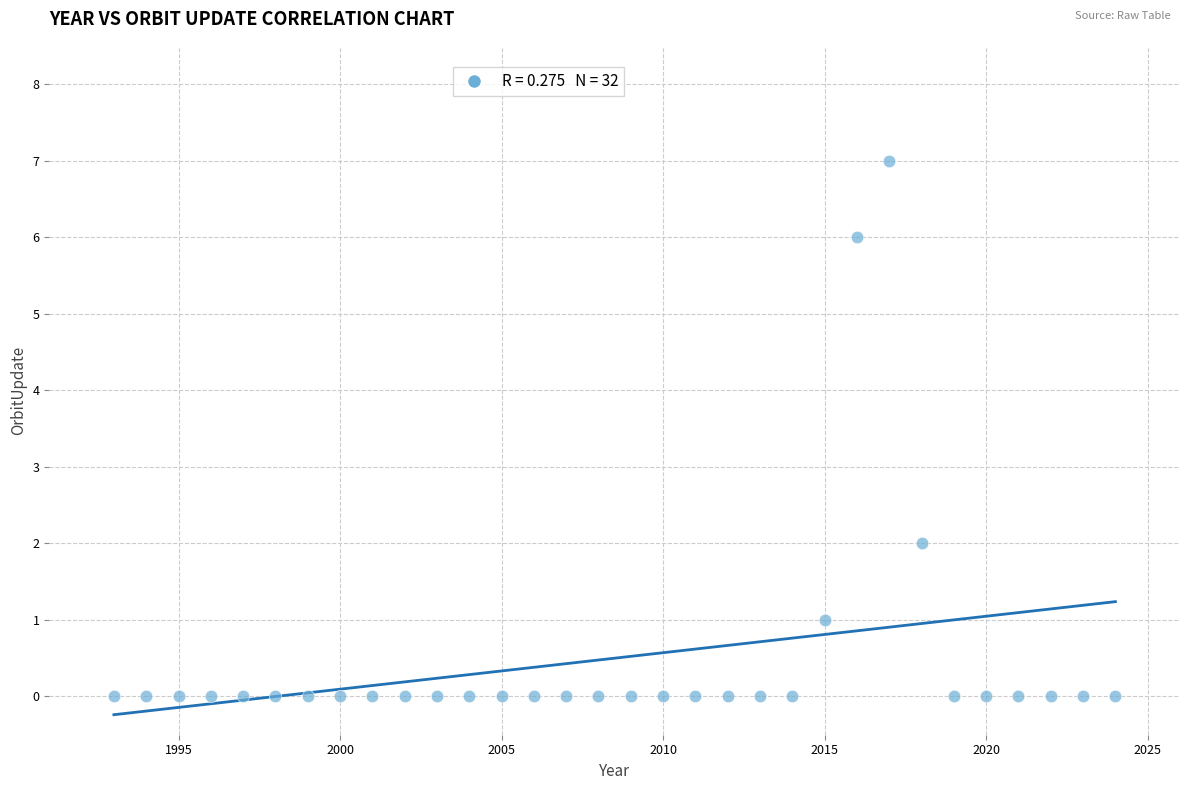

What is the range of X values (max minus min)?

31